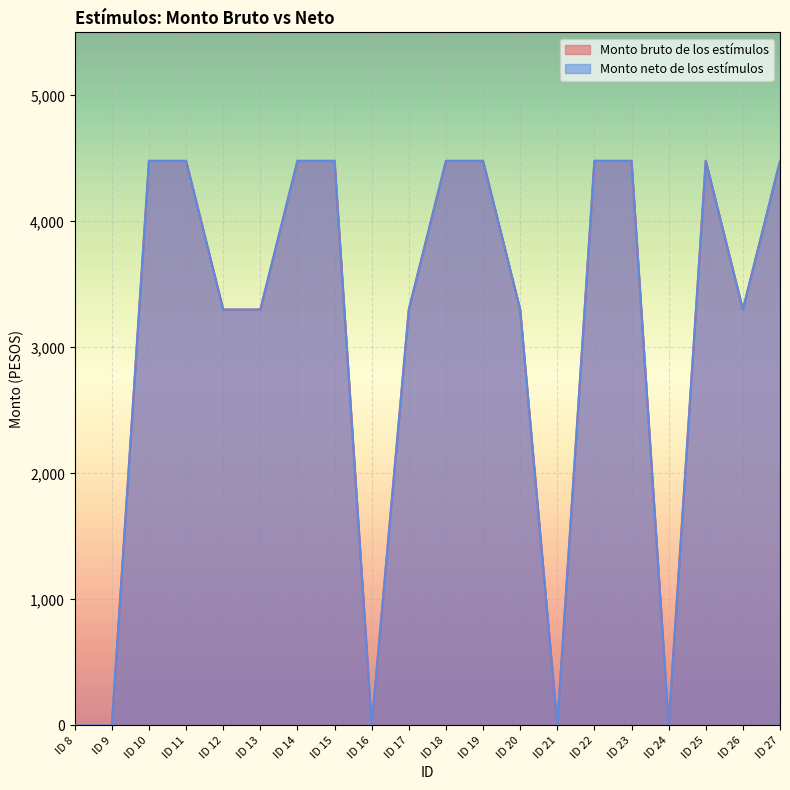

True or false: Monto neto de los estímulos and Monto bruto de los estímulos cross at least once.

False